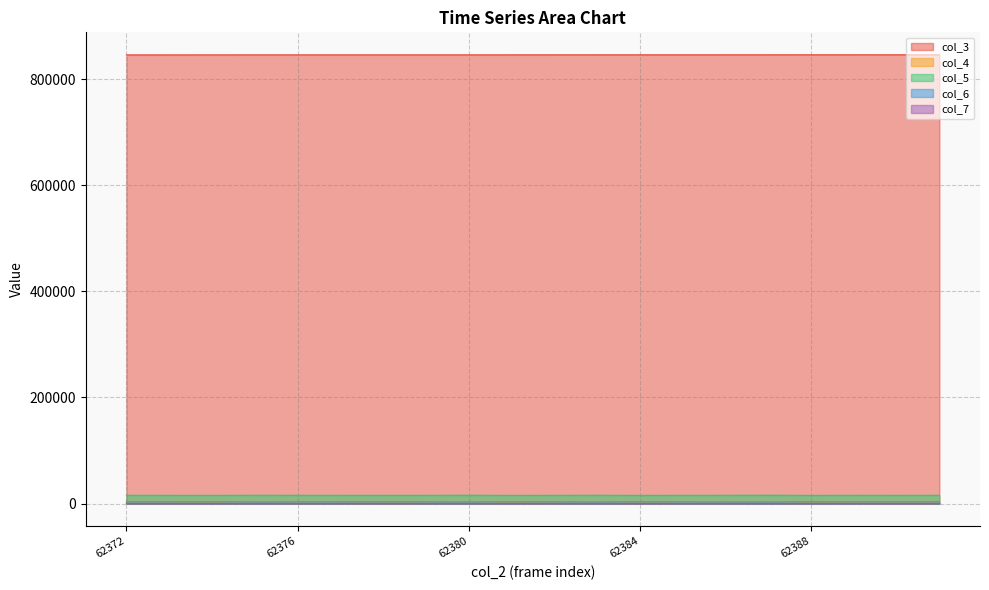

Which series has the largest total across all categories?

col_3